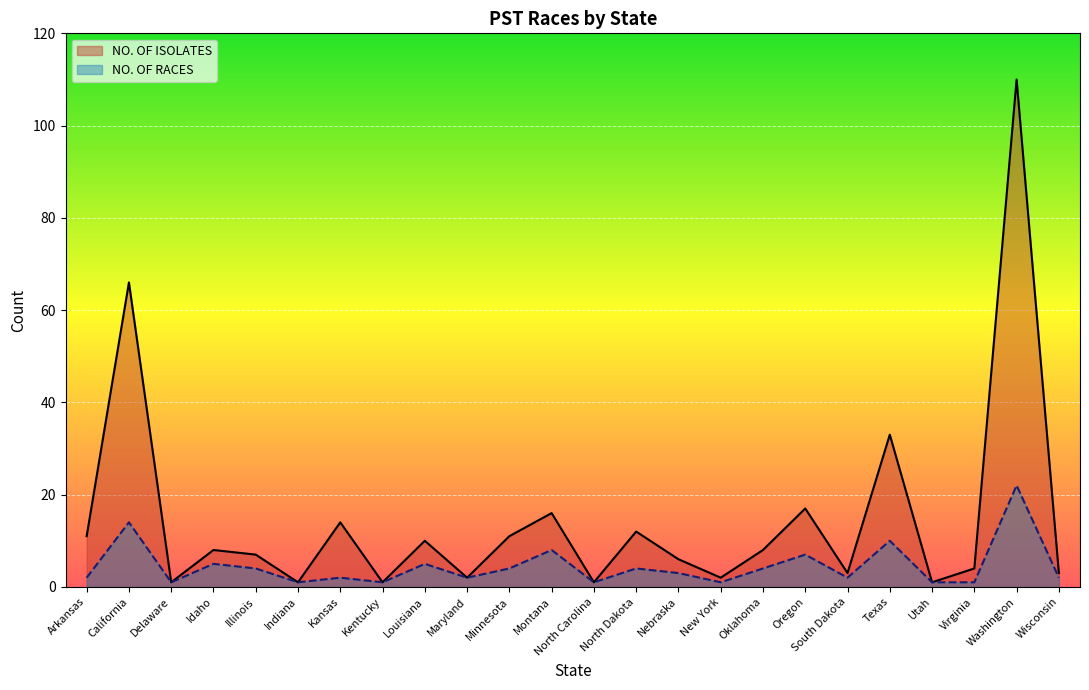

How many interior local peaks does the NO. OF RACES series have?

9